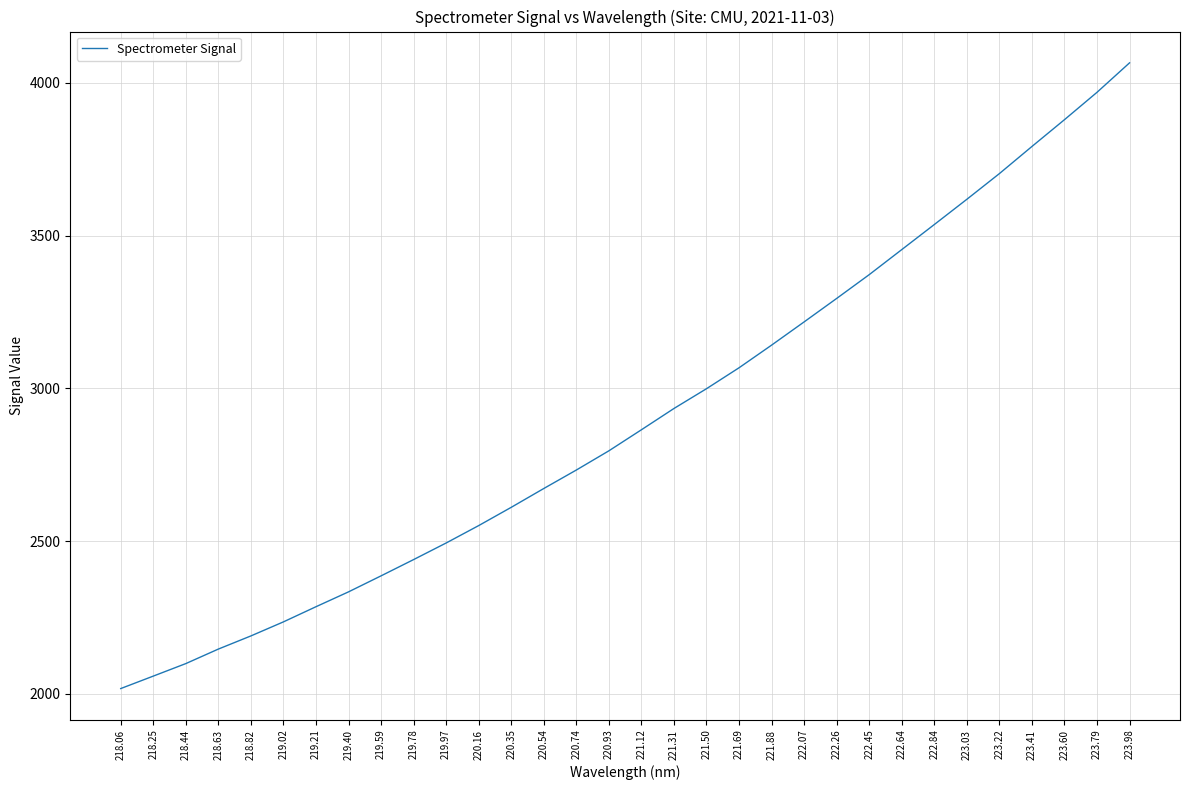

Is this an area chart (filled region under the line)?

No